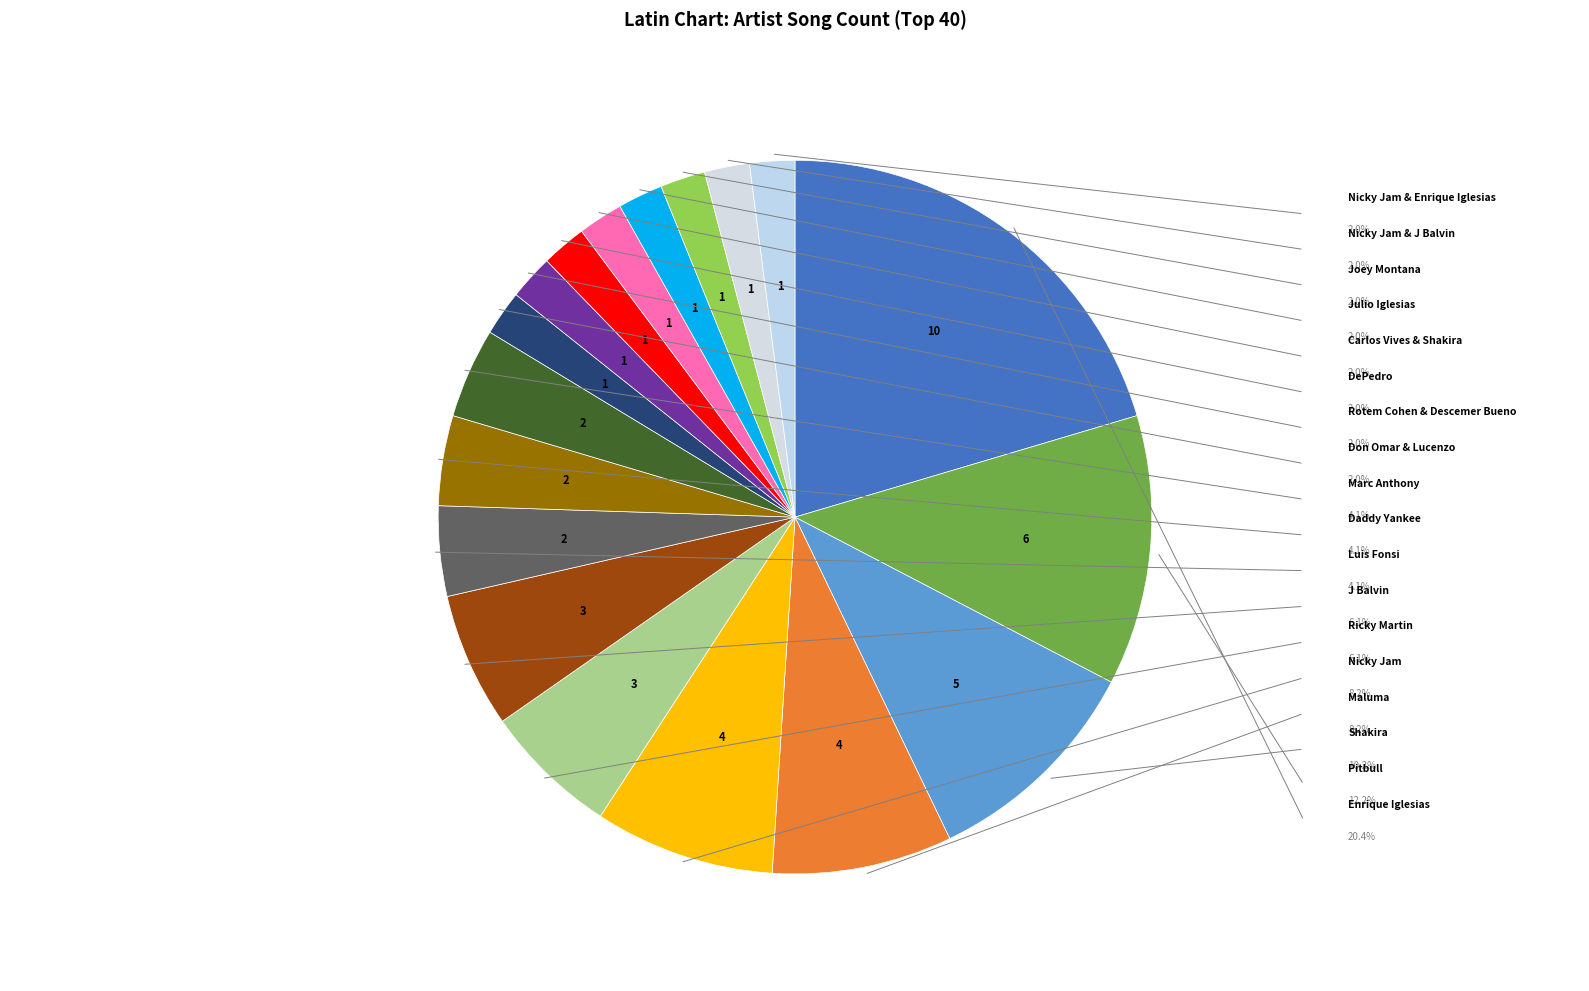

To the nearest percent, what is the difference between the largest and smallest slice percentages?

18%